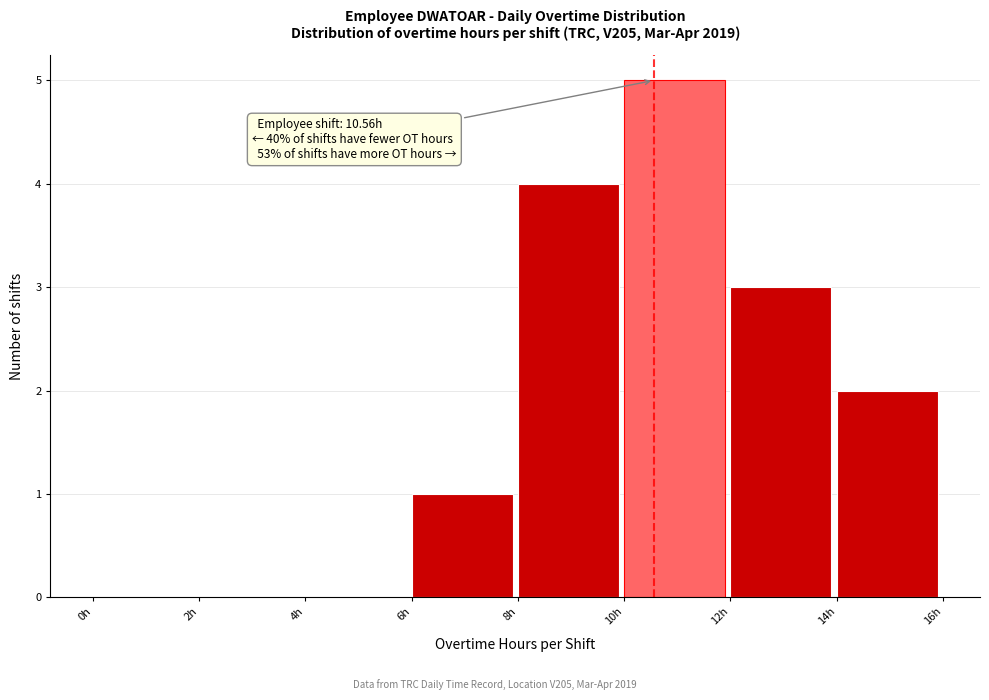

Which range on the x-axis has the tallest bar?

10 to 12